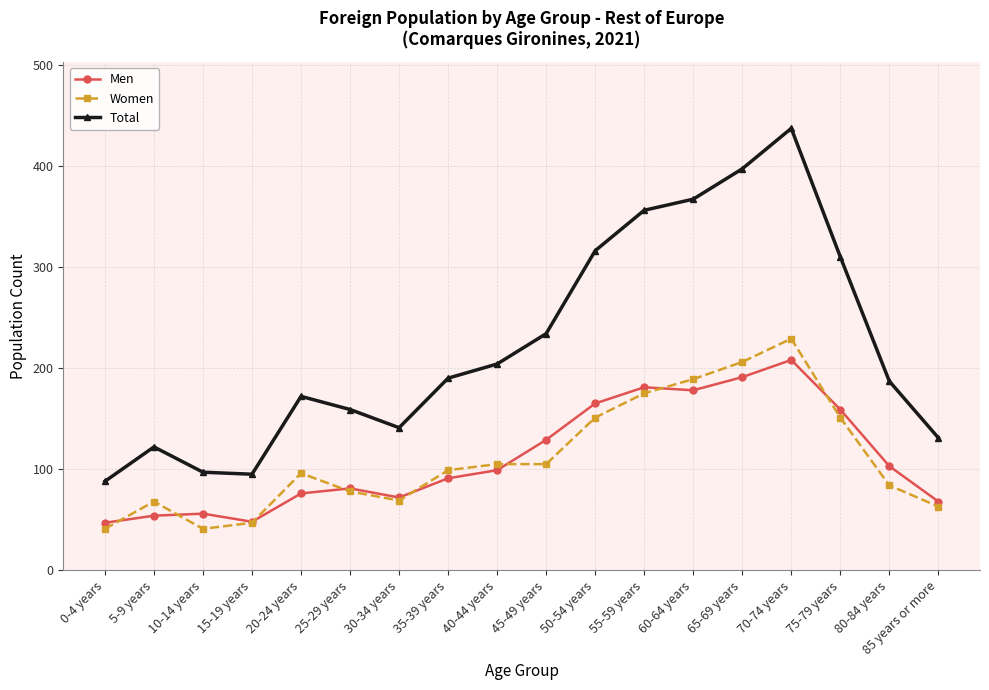

What is the minimum value shown in the chart?

41